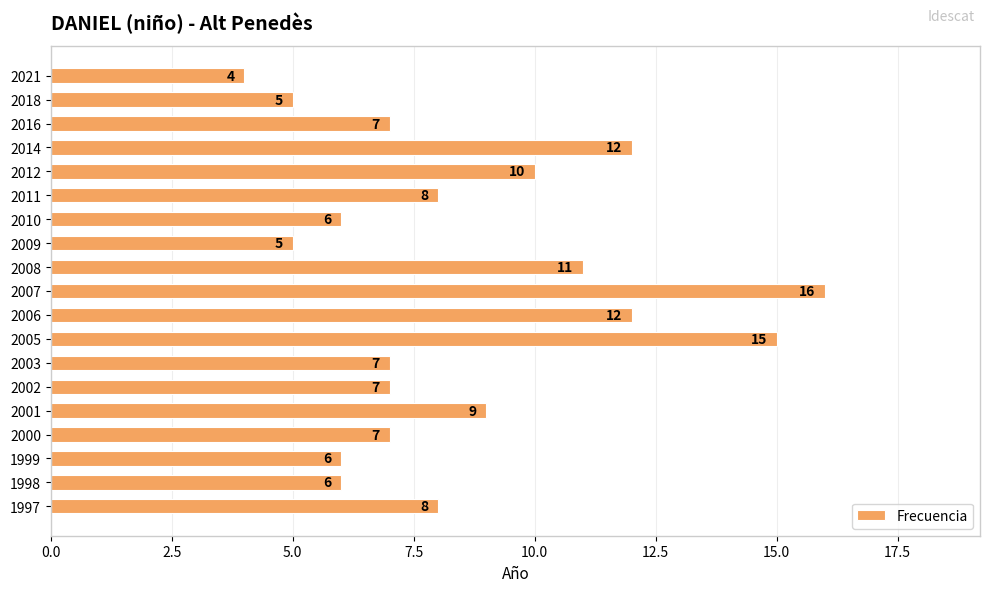

What is the sum of all values?

161